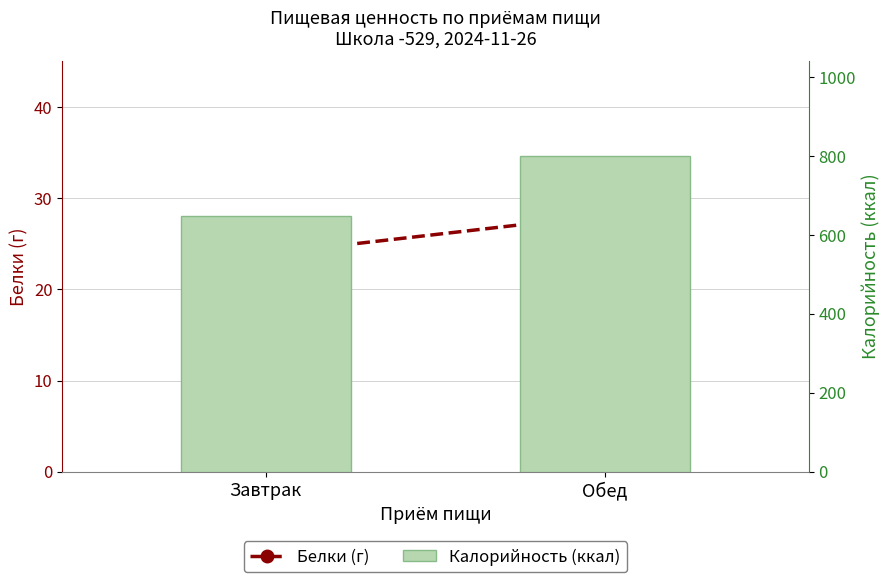

What position from the right is Обед?

1